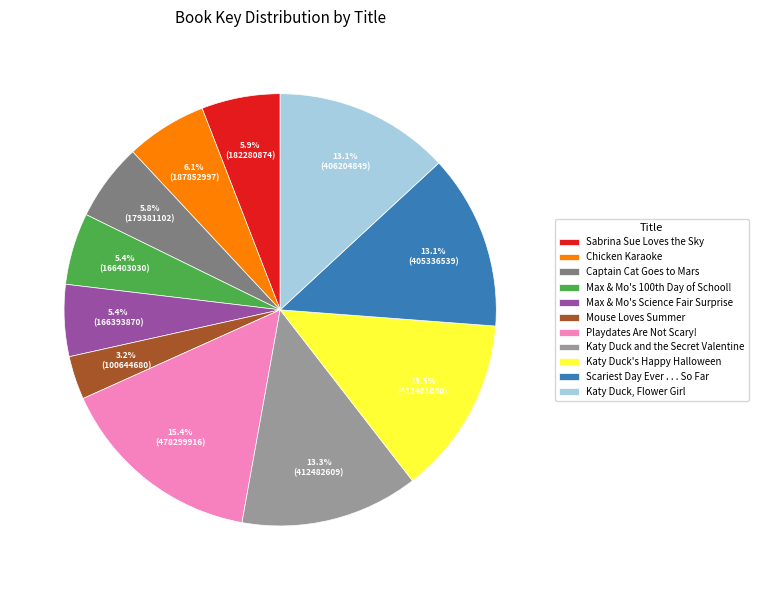

Between Max & Mo's Science Fair Surprise and Scariest Day Ever . . . So Far, which is larger?

Scariest Day Ever . . . So Far